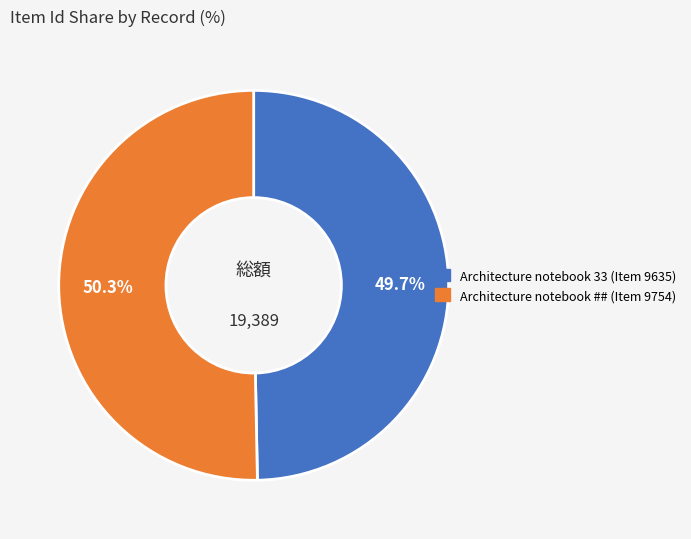

Which slice is the largest?

Architecture notebook ## (Item 9754)